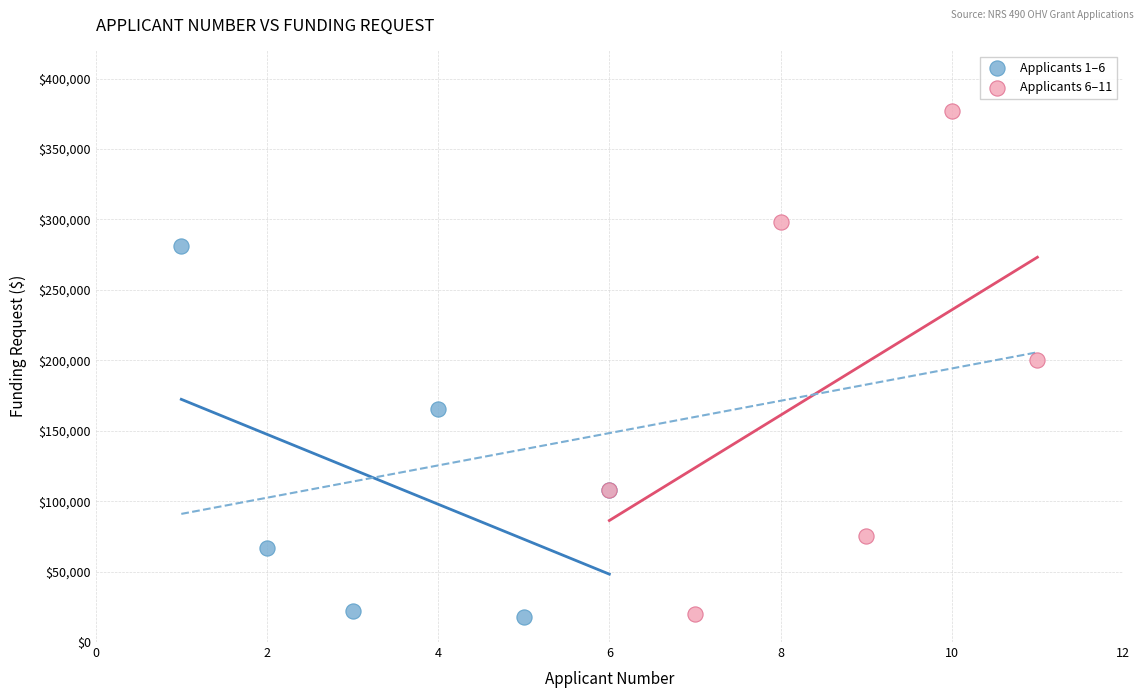

Which series has the widest spread of Y values?

Applicants 6–11